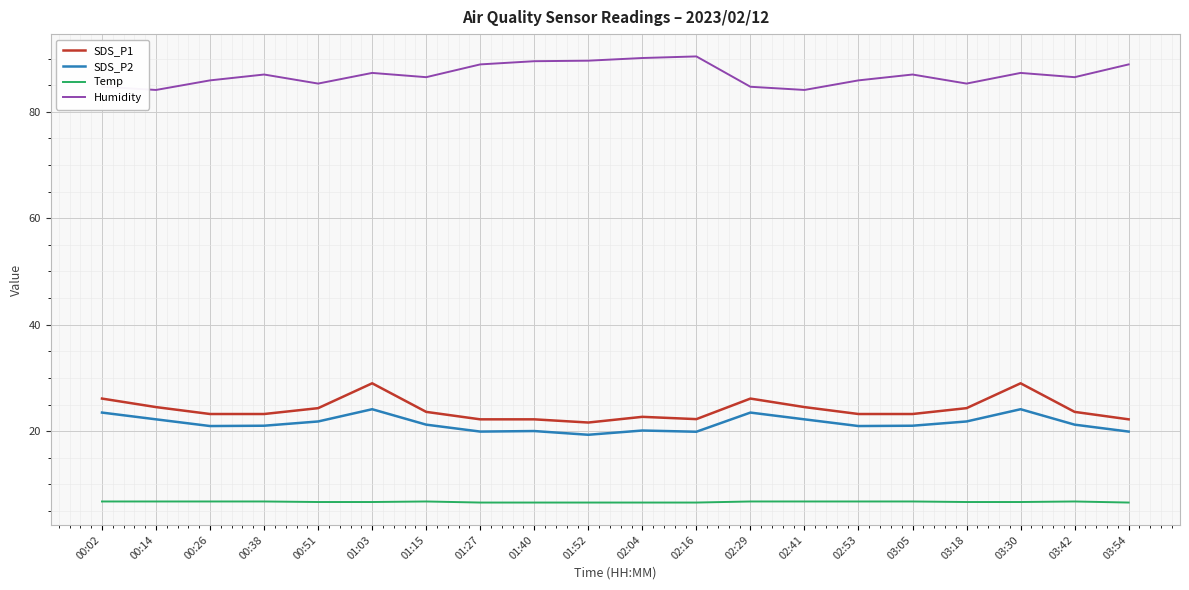

What position from the left is 00:51?

5